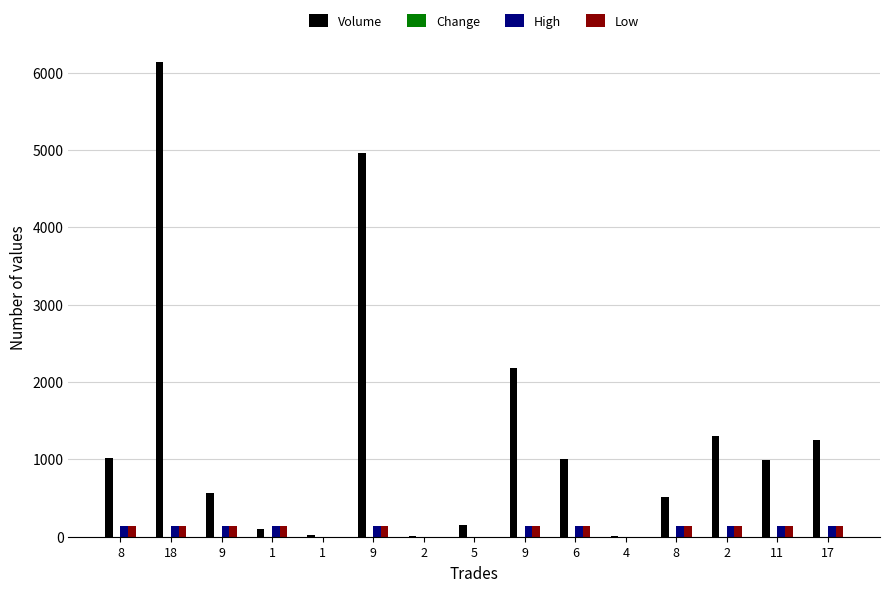

Which category has the lowest value in the Low series?

1